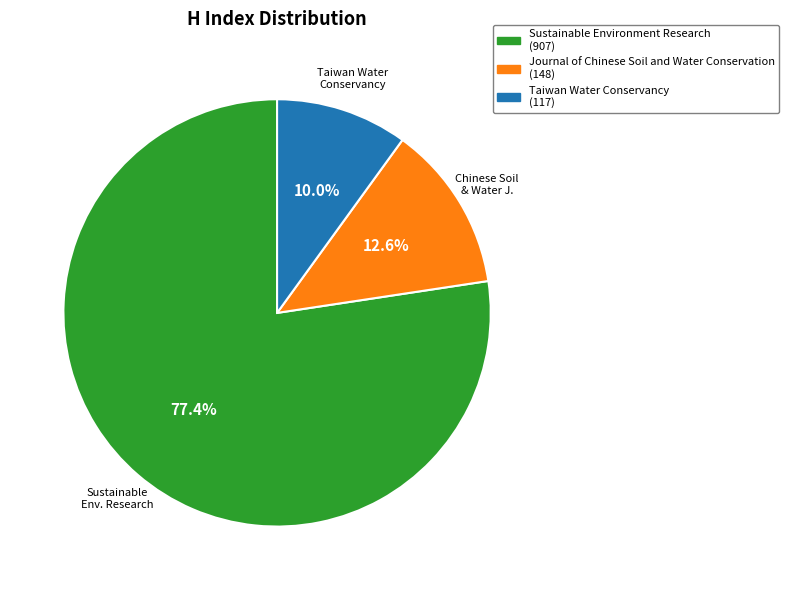

Which category has the smallest portion of the pie?

Taiwan Water Conservancy